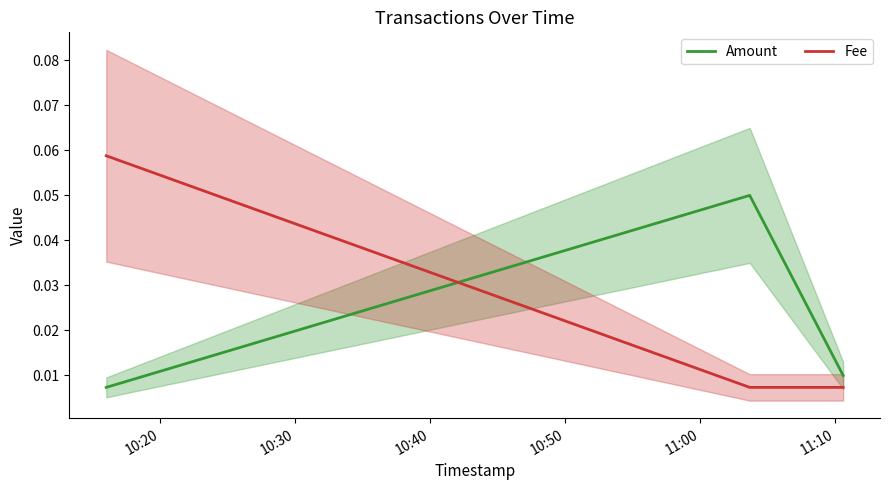

How many lines are shown in the chart?

2